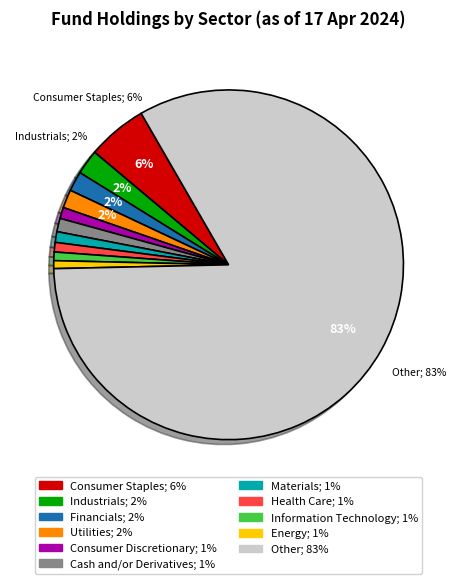

Is there a majority slice in this chart?

Yes